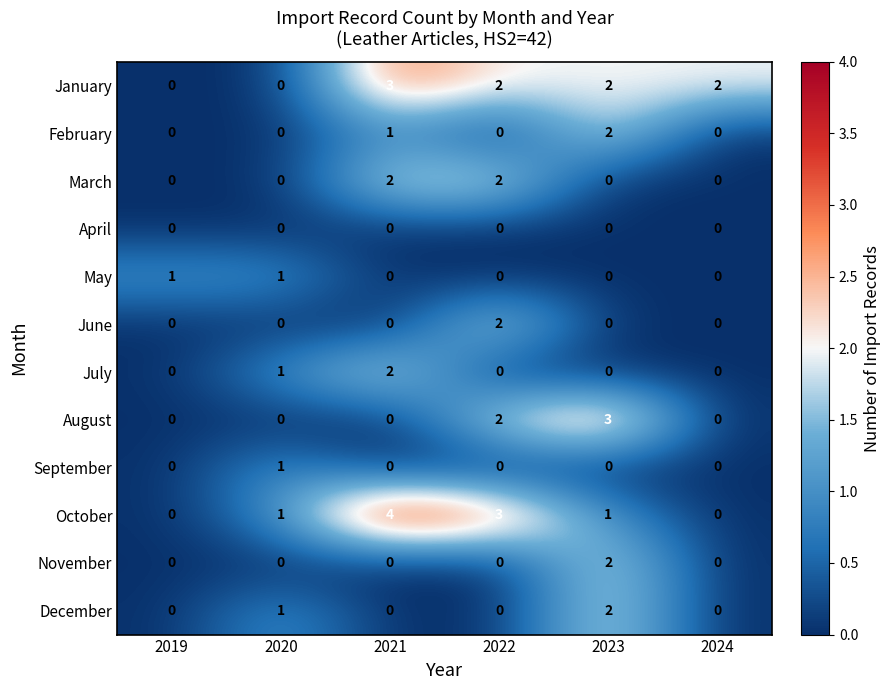

Count the November values in the range 0 to 1.

5